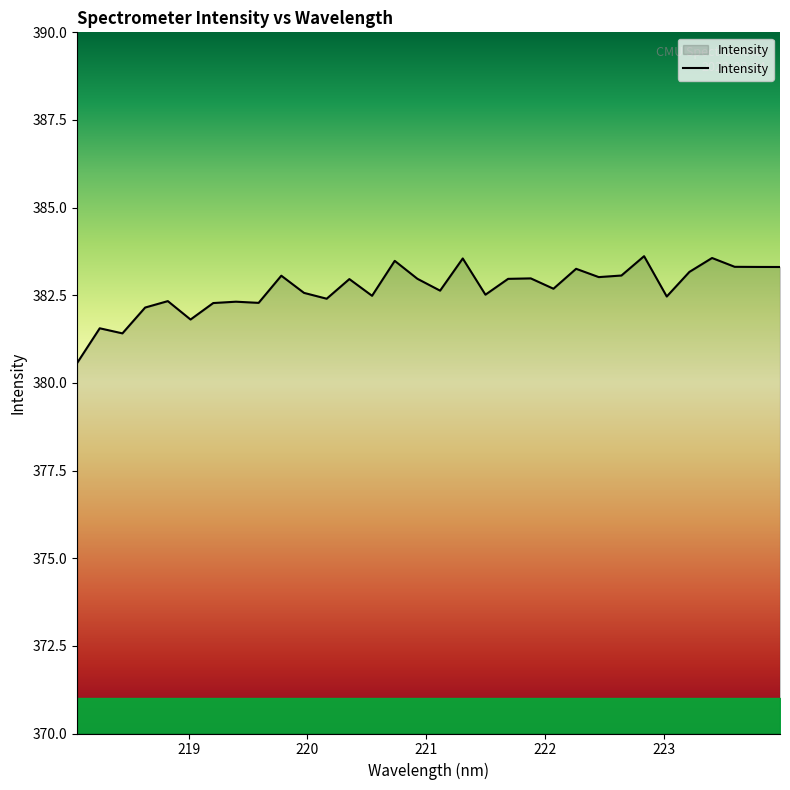

What is the greatest value displayed?

383.6